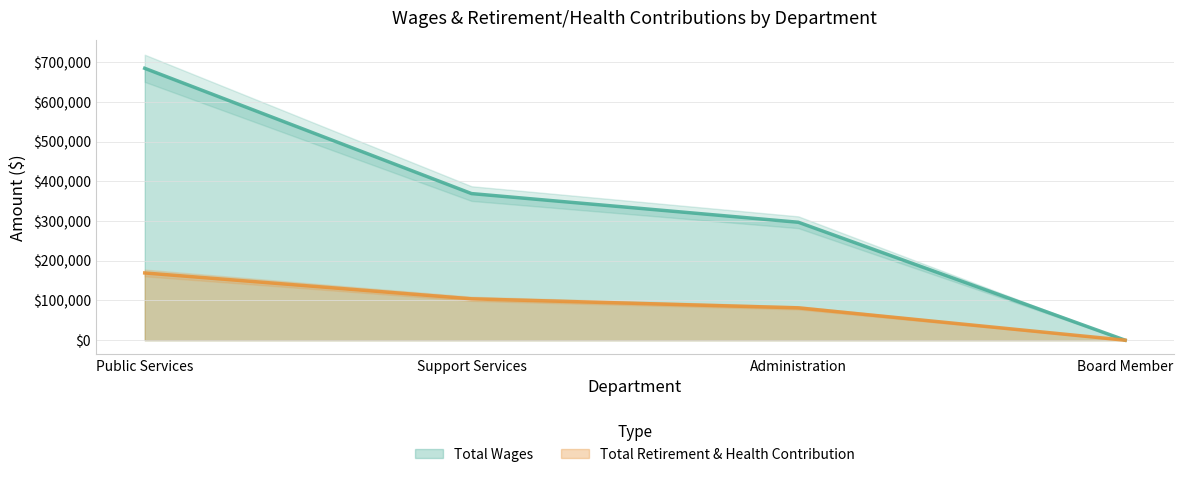

What is the total value across all series at Support Services?

473170